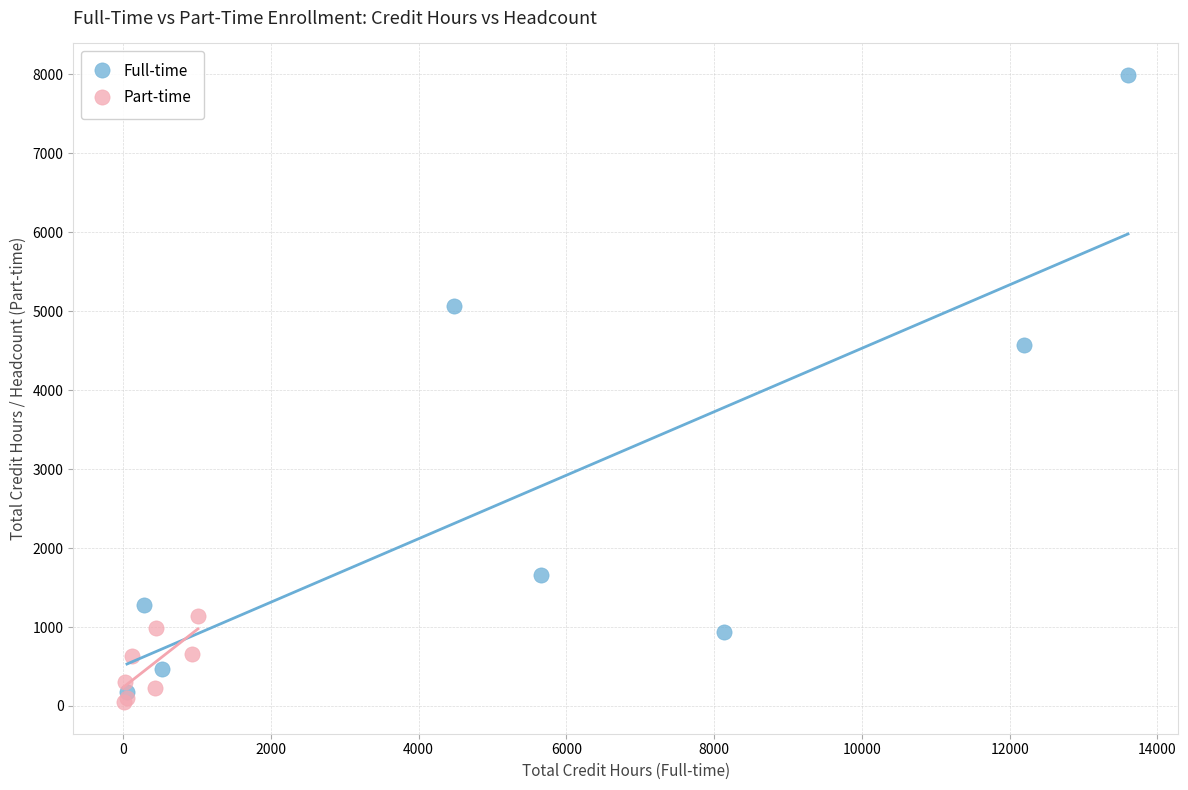

Which series contains the highest Y value?

Full-time